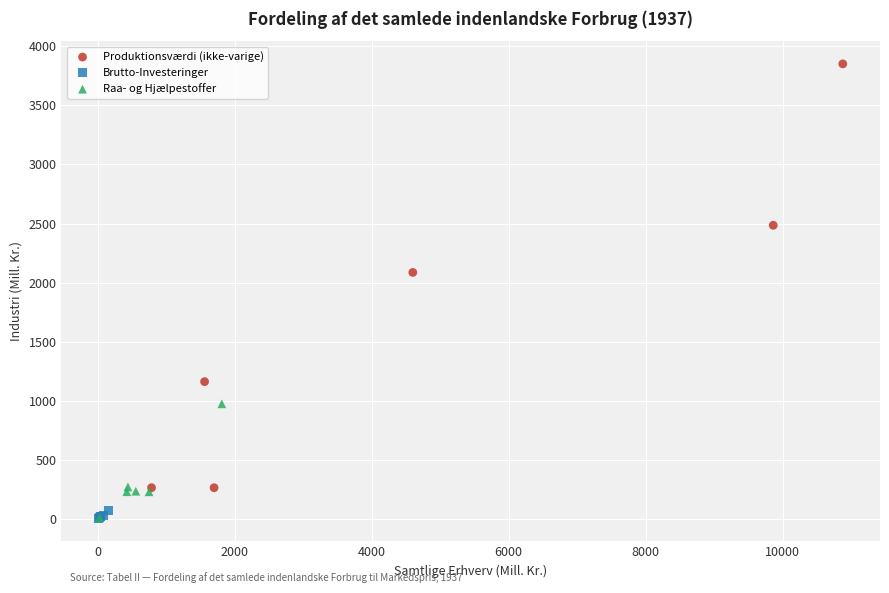

Which series reaches the maximum Y coordinate?

Produktionsværdi (ikke-varige)